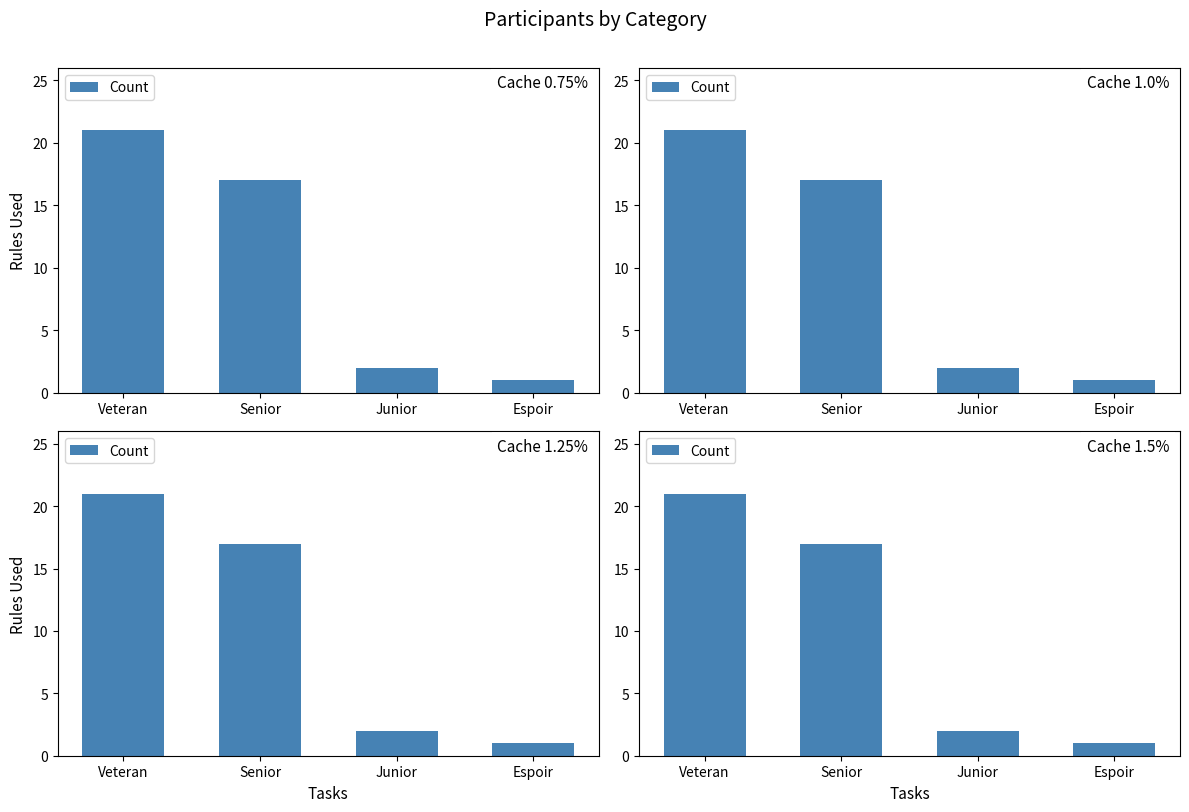

Reading left to right, what are all the values shown in this chart?

Veteran=21	Senior=17	Junior=2	Espoir=1